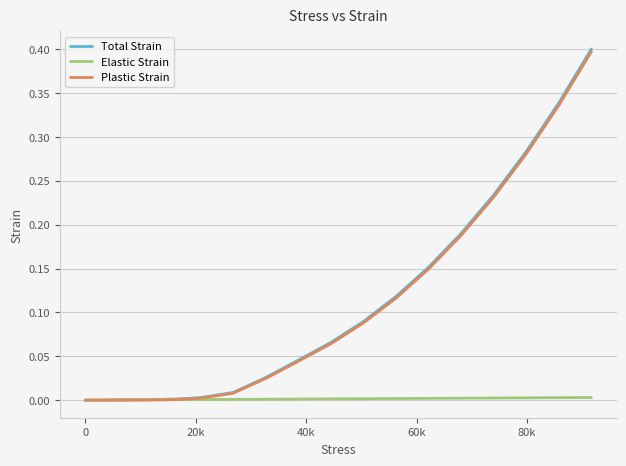

Which series has the largest range (max minus min)?

Total Strain